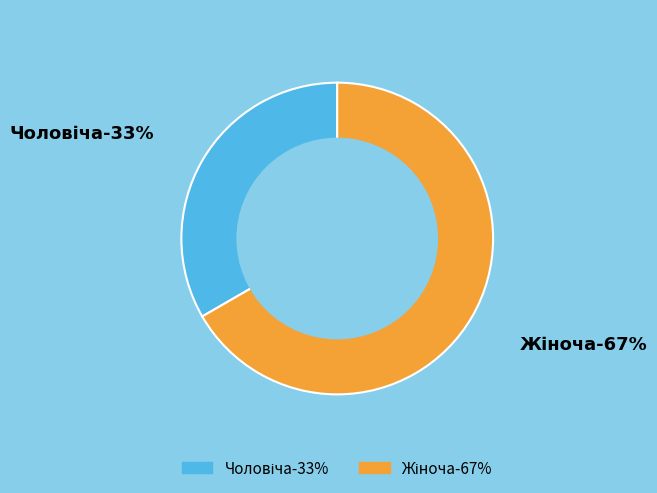

Does any single category account for the majority?

Yes